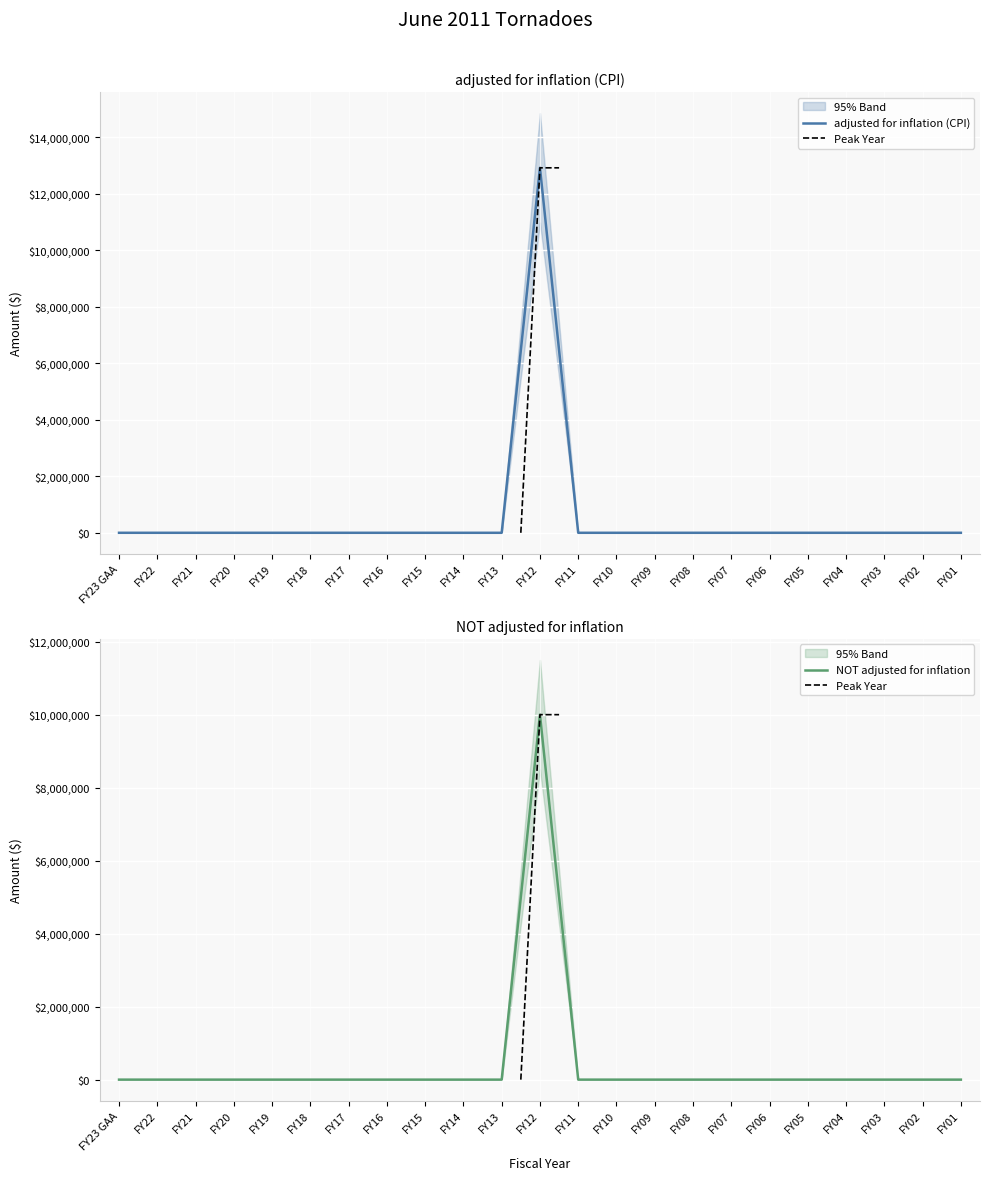

Which series changed the most between FY09 and FY06?

adjusted for inflation (CPI)